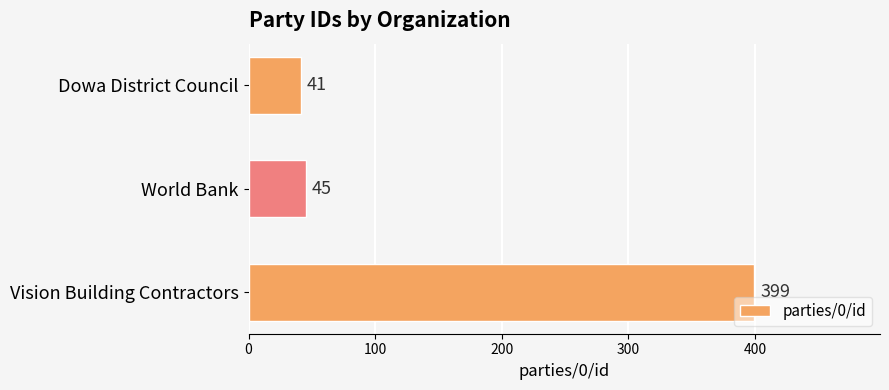

At which label is the value closest to 220?

World Bank